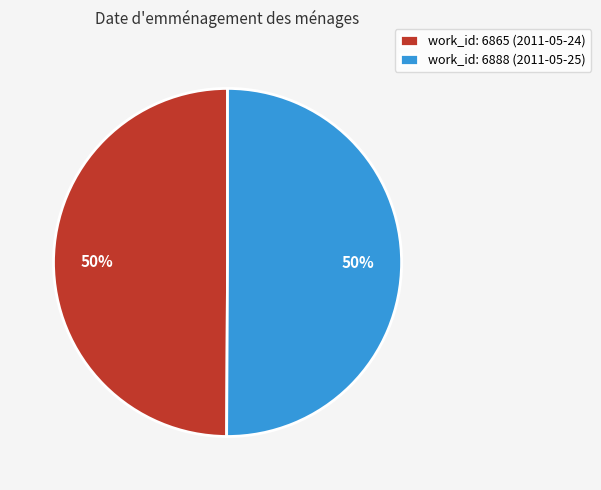

What is the ratio of the value at work_id: 6888 (2011-05-25) to the value at work_id: 6865 (2011-05-24)?

1.0